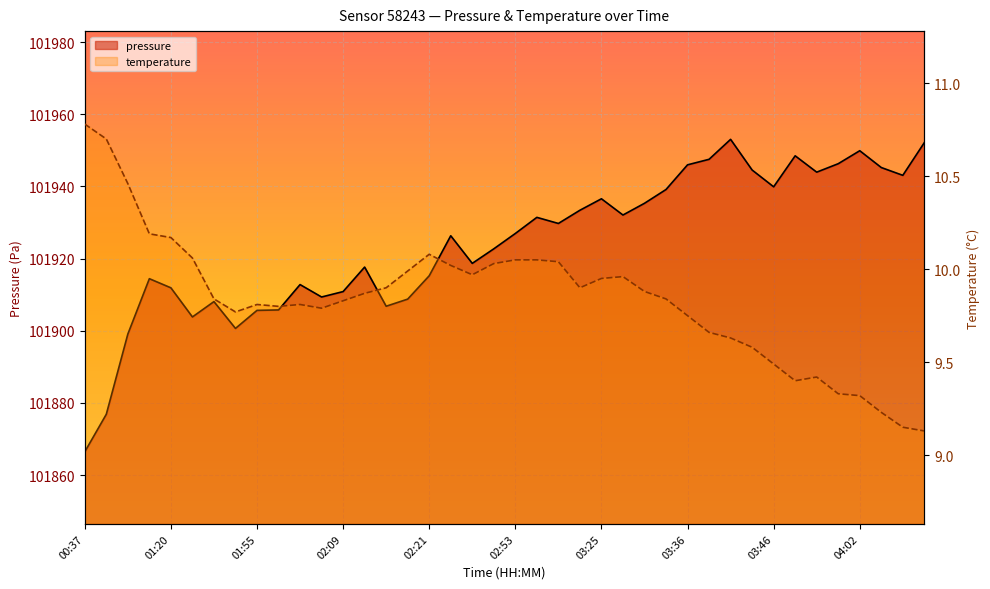

In pressure, how many points are higher than both neighbors (excluding endpoints)?

10